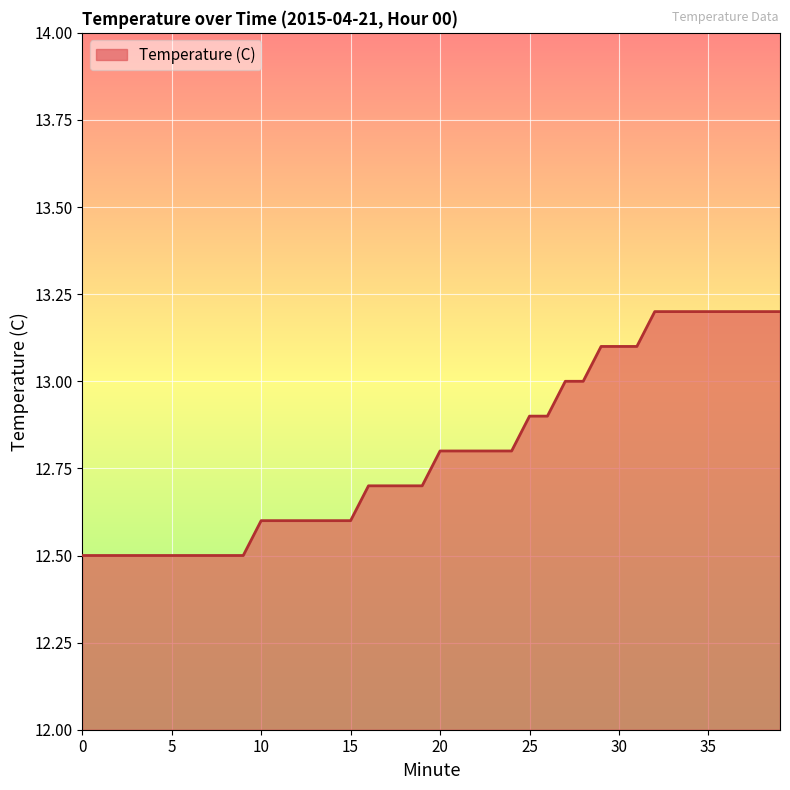

What is the minimum value shown in the chart?

12.5